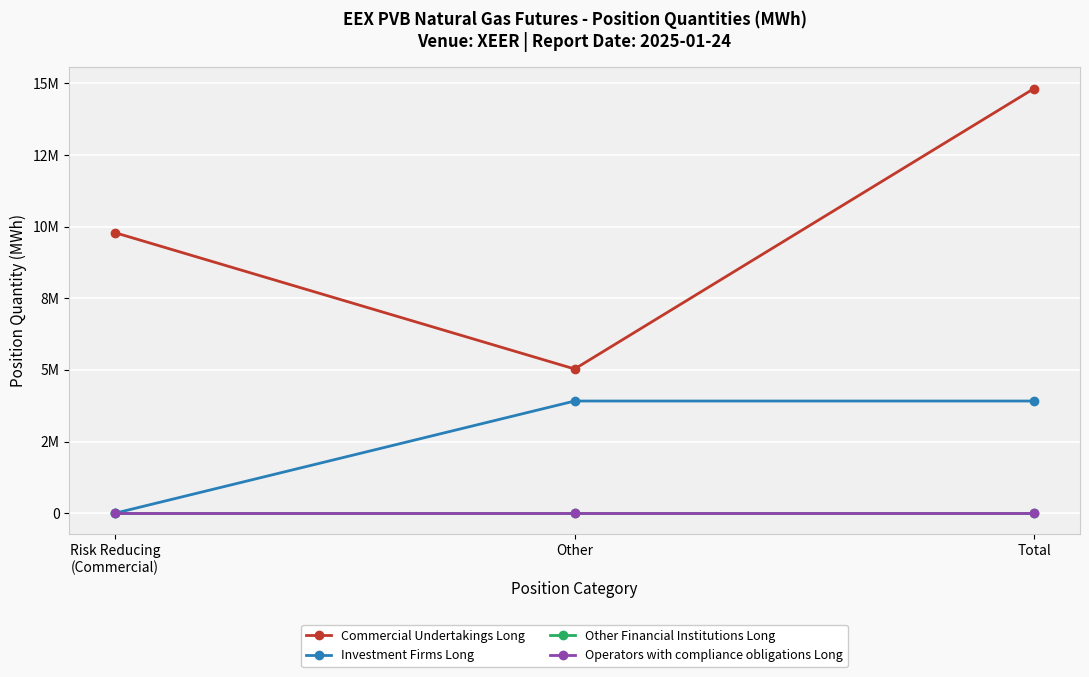

Does the chart display data point markers on the line(s)?

Yes